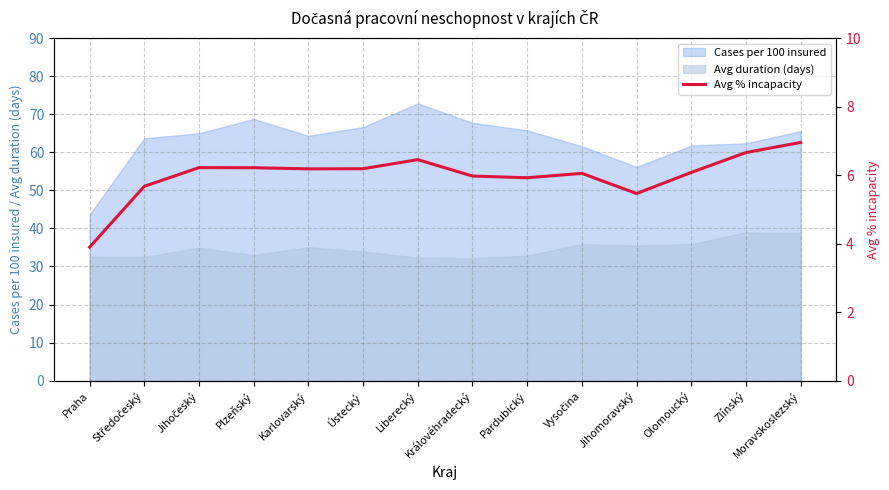

How many values are below 6?

5